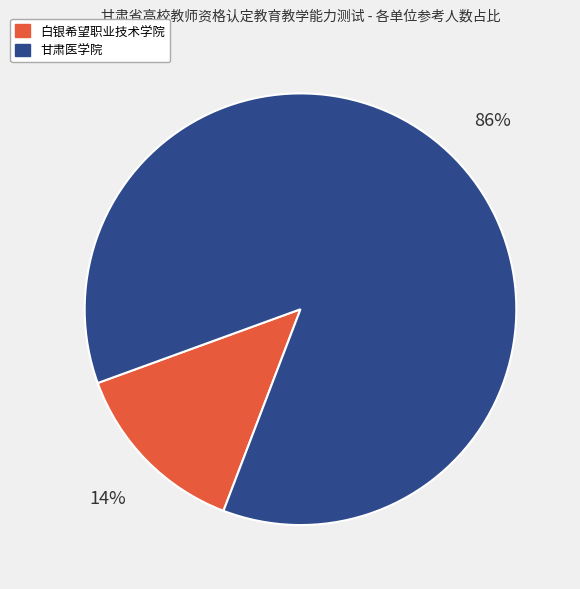

Which slice is the smallest?

白银希望职业技术学院